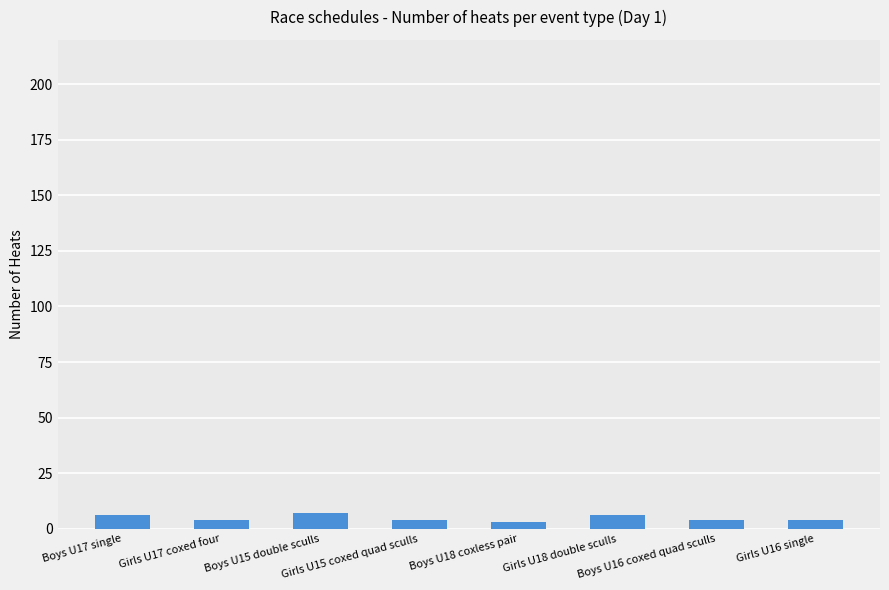

What is the value of the 6th bar from the left?

6